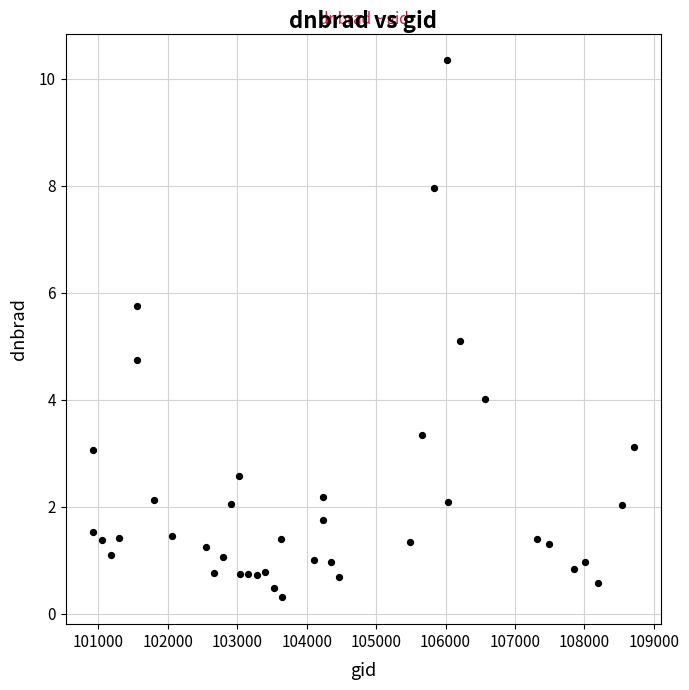

What is the range of X values (max minus min)?

7793.0